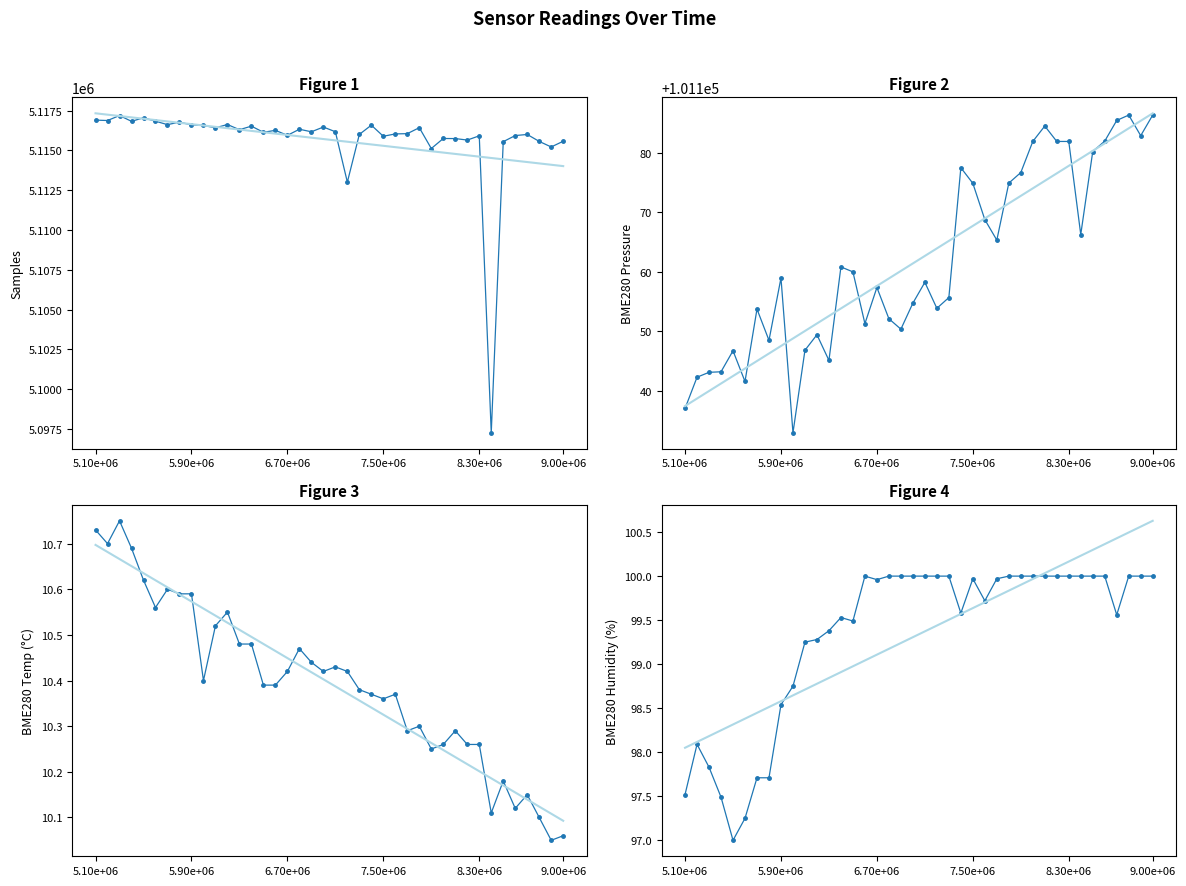

What is the difference between the highest and lowest values at 7.50e+06?

5115877.6